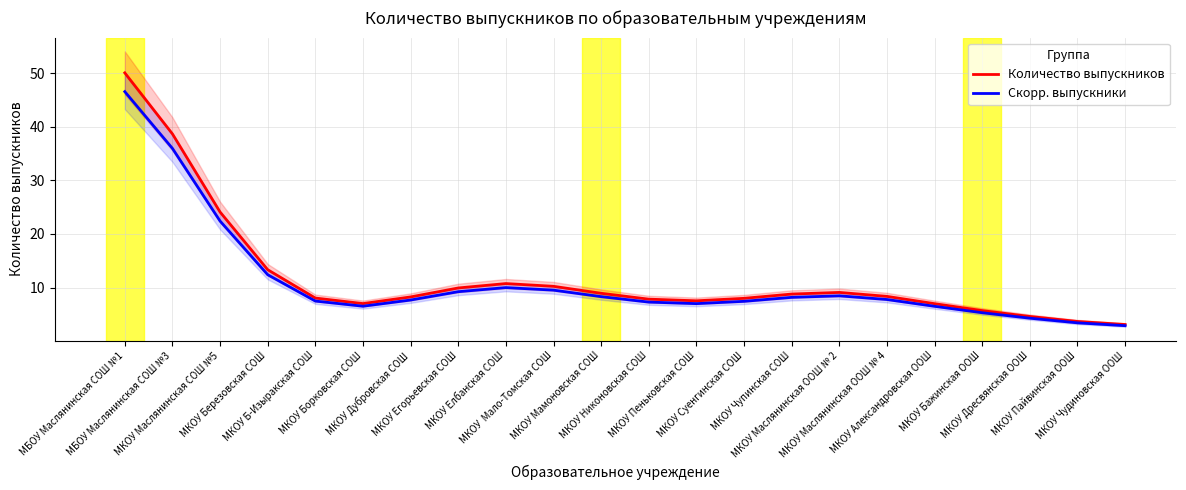

What are all the series names shown in the legend?

Количество выпускников, Скорр. выпускники